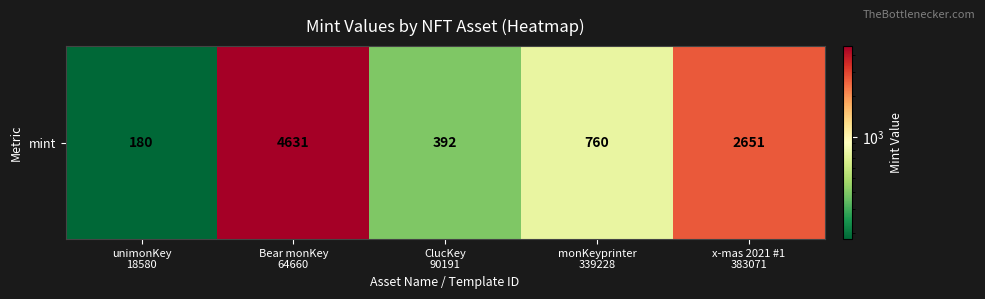

Between x-mas 2021 #1
383071 and Bear monKey
64660, which is larger?

Bear monKey
64660